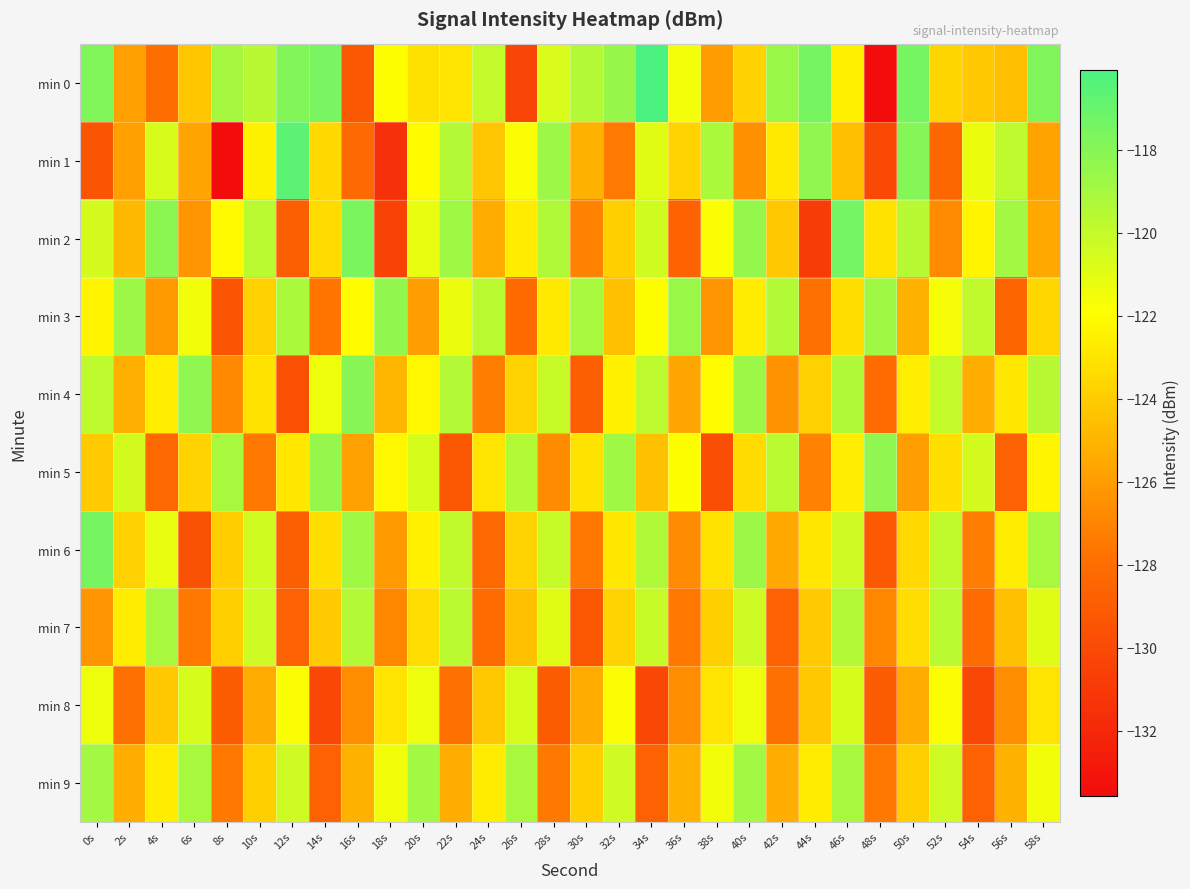

At 14s, list the series in order from largest to smallest.

min 0, min 5, min 4, min 6, min 2, min 1, min 7, min 3, min 9, min 8